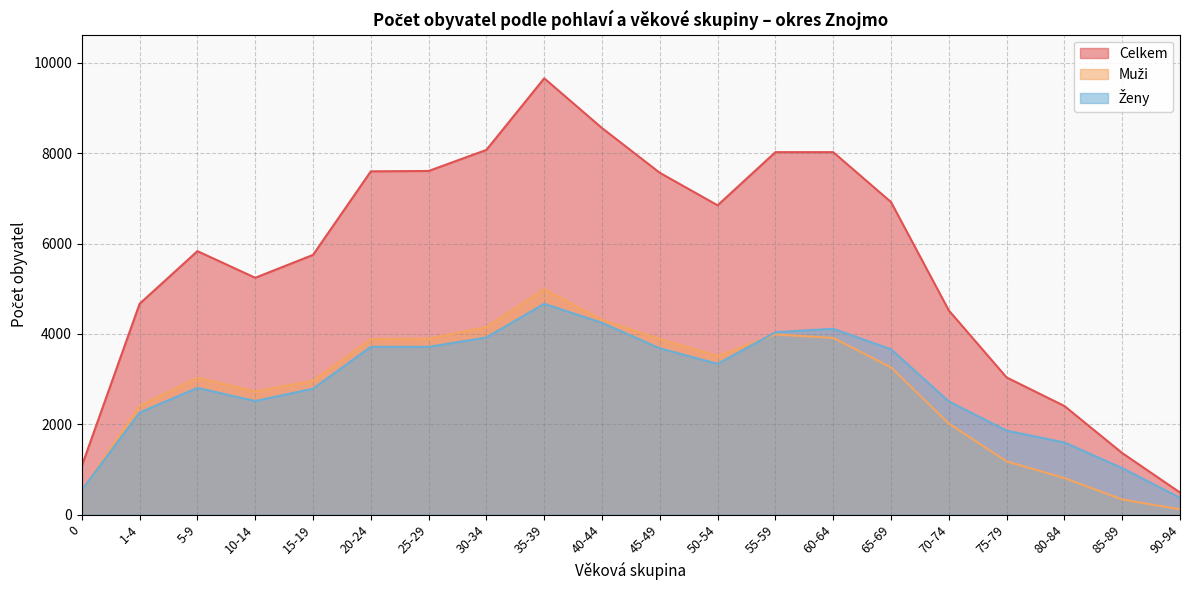

What is the difference between the second highest and minimum values in the Muži series?

4196